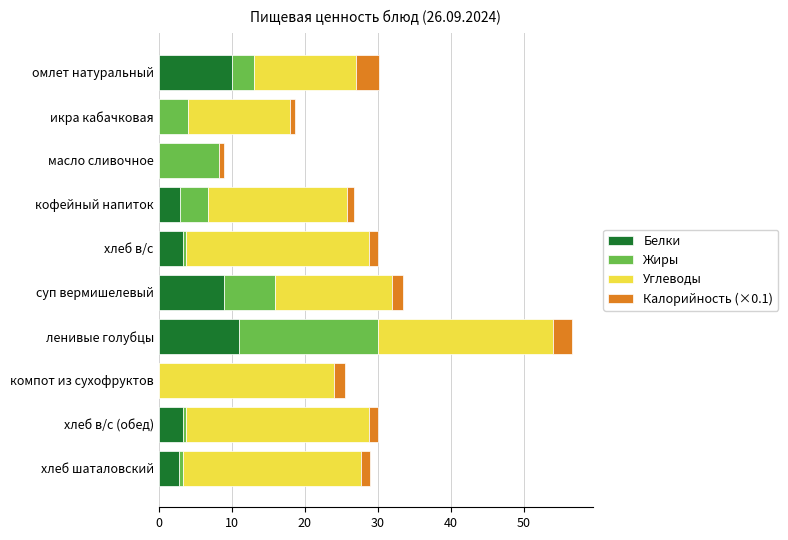

What is the highest value of the Белки series?

11.0